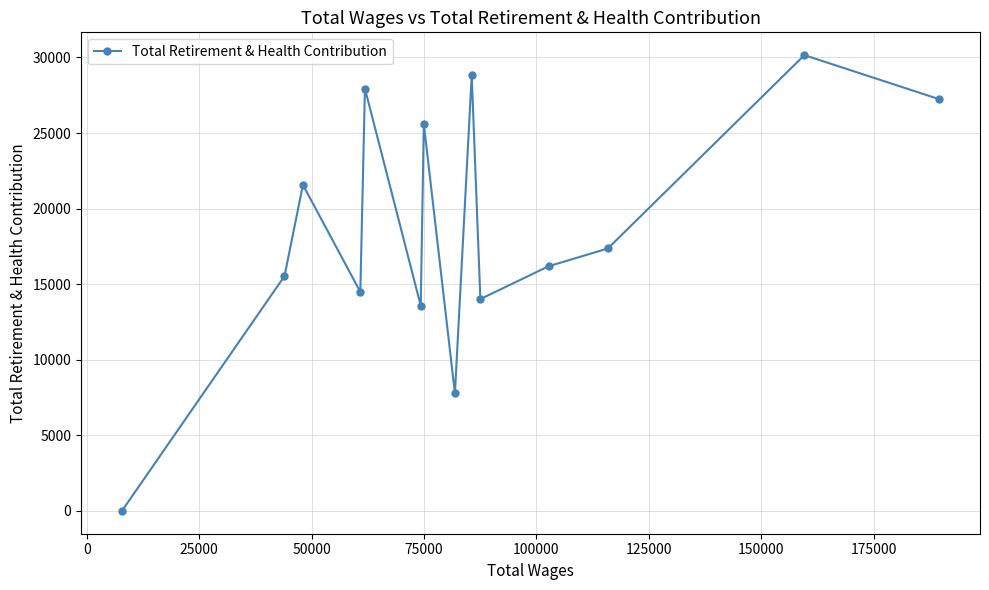

What is the greatest value displayed?

30152